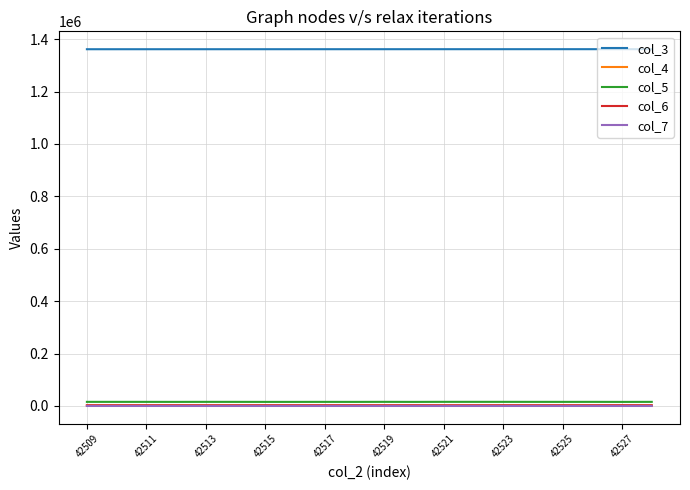

Which series has the largest total across all categories?

col_3